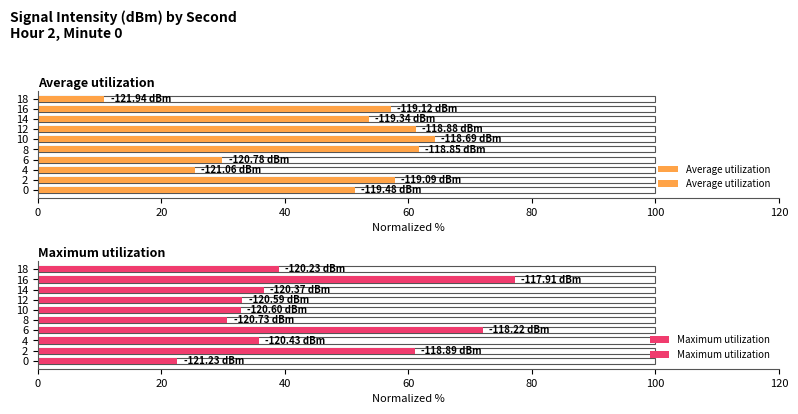

At 0, list the series in order from smallest to largest.

Maximum utilization, Average utilization